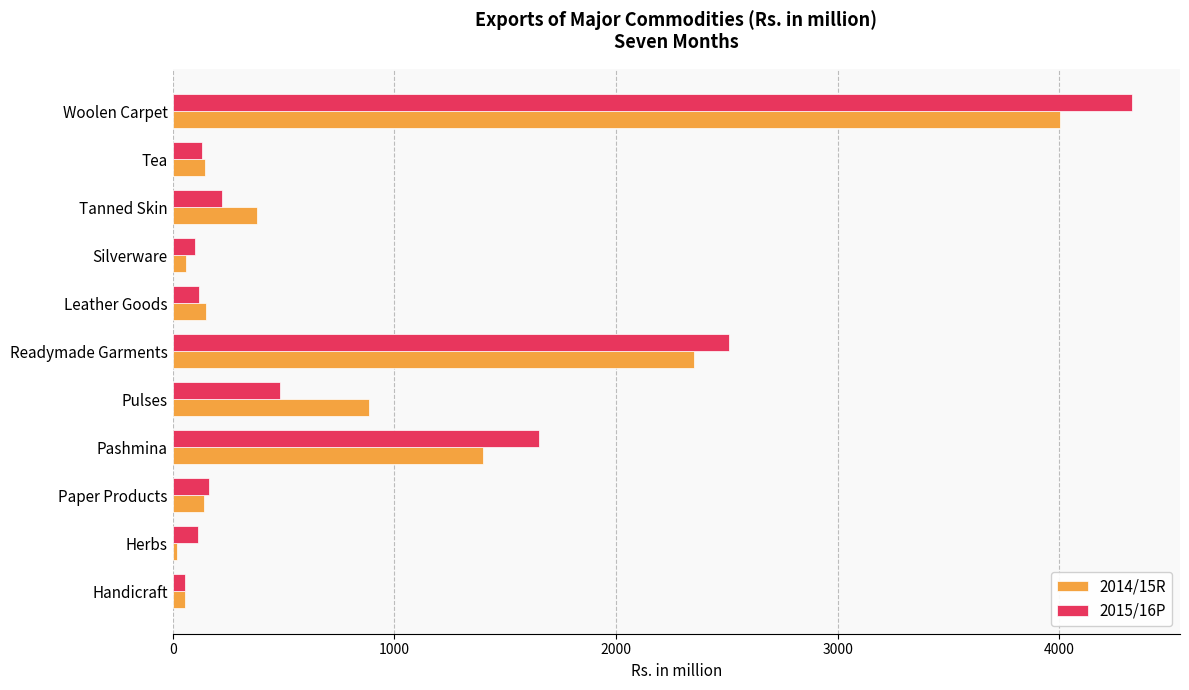

The value of 2015/16P at Silverware is 98.4. True or false?

True